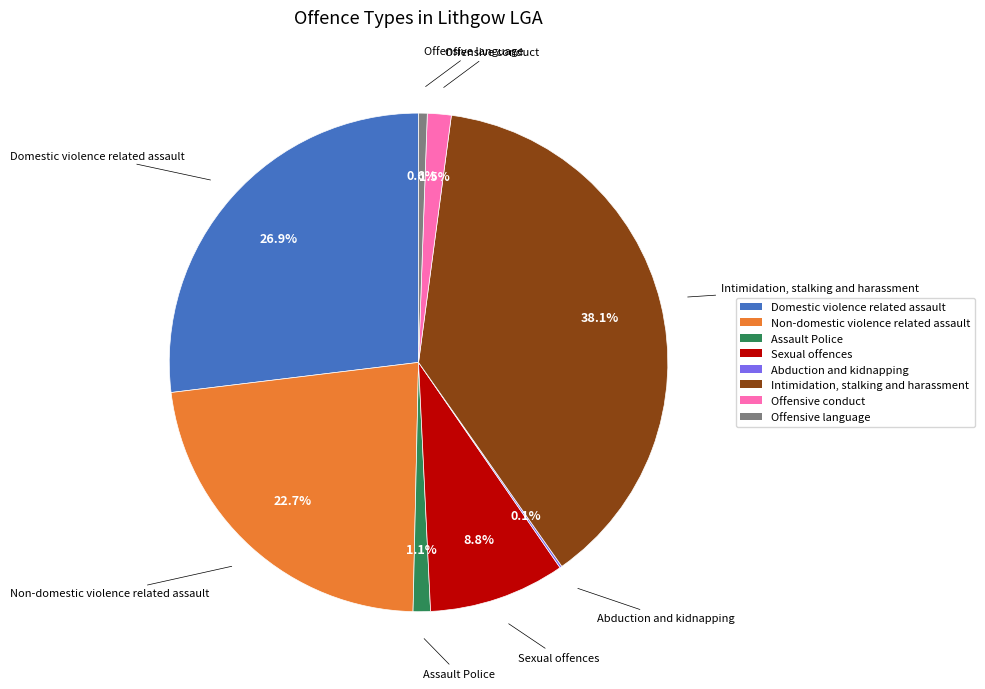

What portion of the pie excludes Assault Police?

98.9%